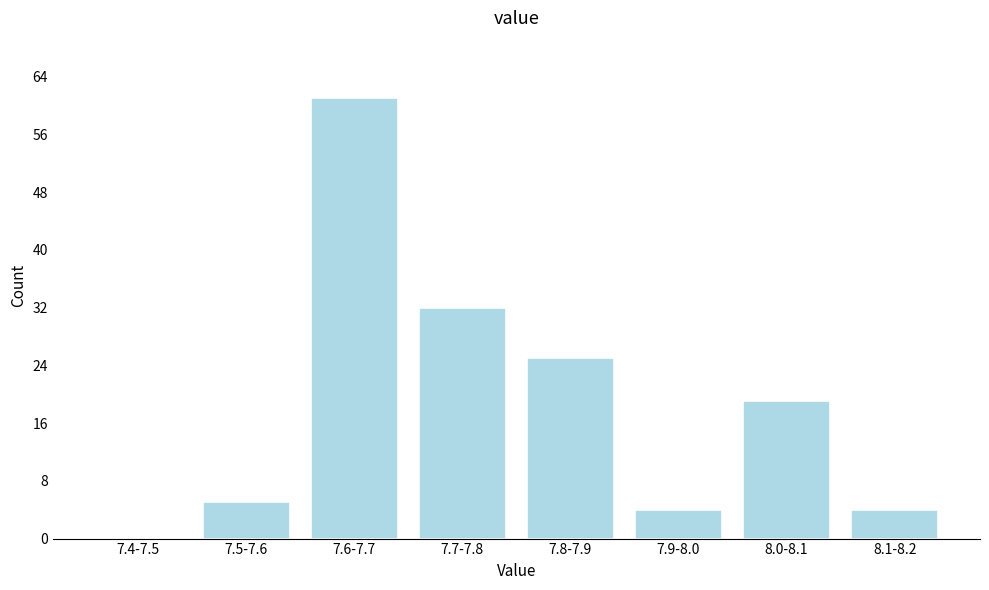

Reading left to right, extract all data points from this chart.

7.4-7.5=0	7.5-7.6=5	7.6-7.7=61	7.7-7.8=32	7.8-7.9=25	7.9-8.0=4	8.0-8.1=19	8.1-8.2=4